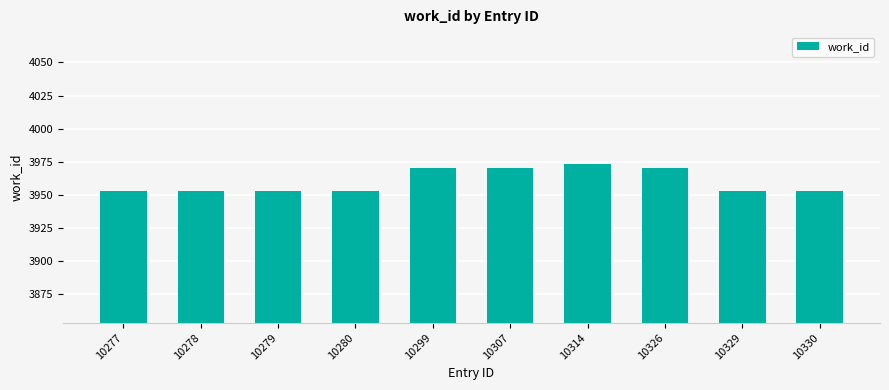

Reading left to right, transcribe all the data shown in this chart.

3953	3953	3953	3953	3970	3970	3973	3970	3953	3953